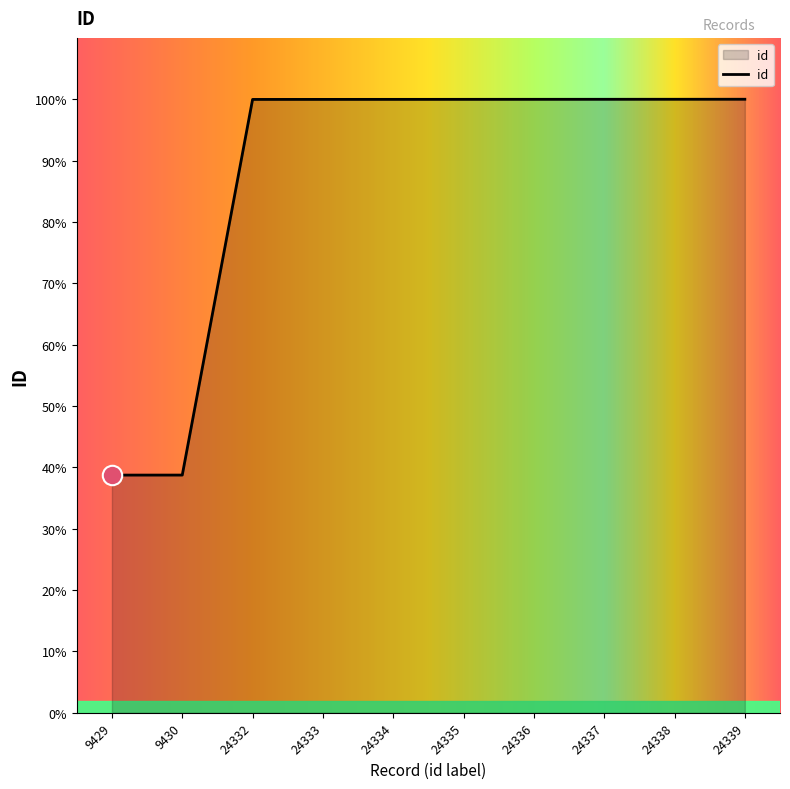

Does the chart have visible grid lines?

No